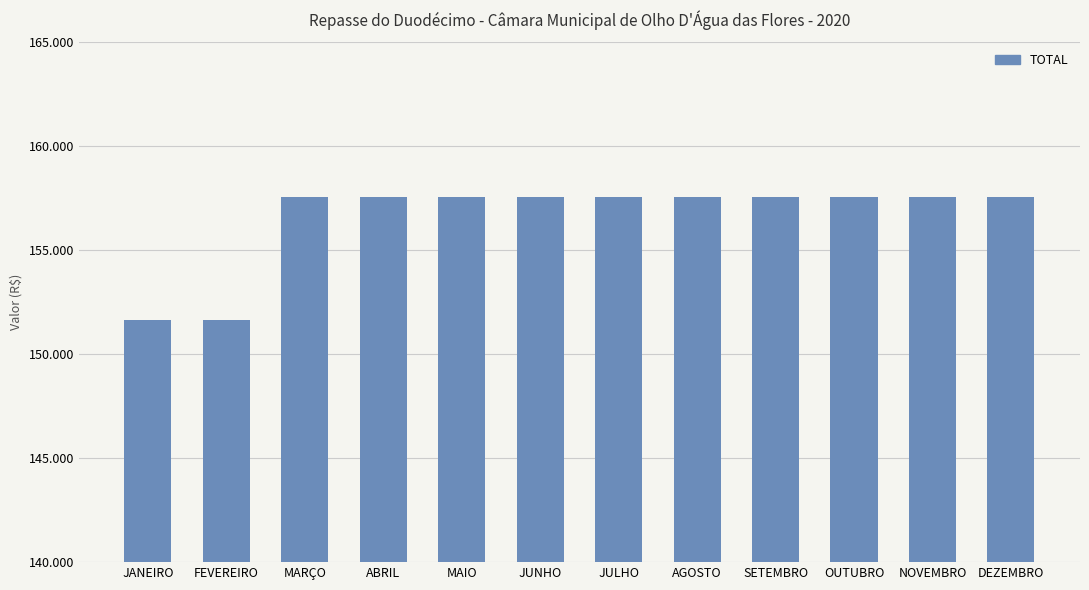

Does the chart contain any negative values?

No